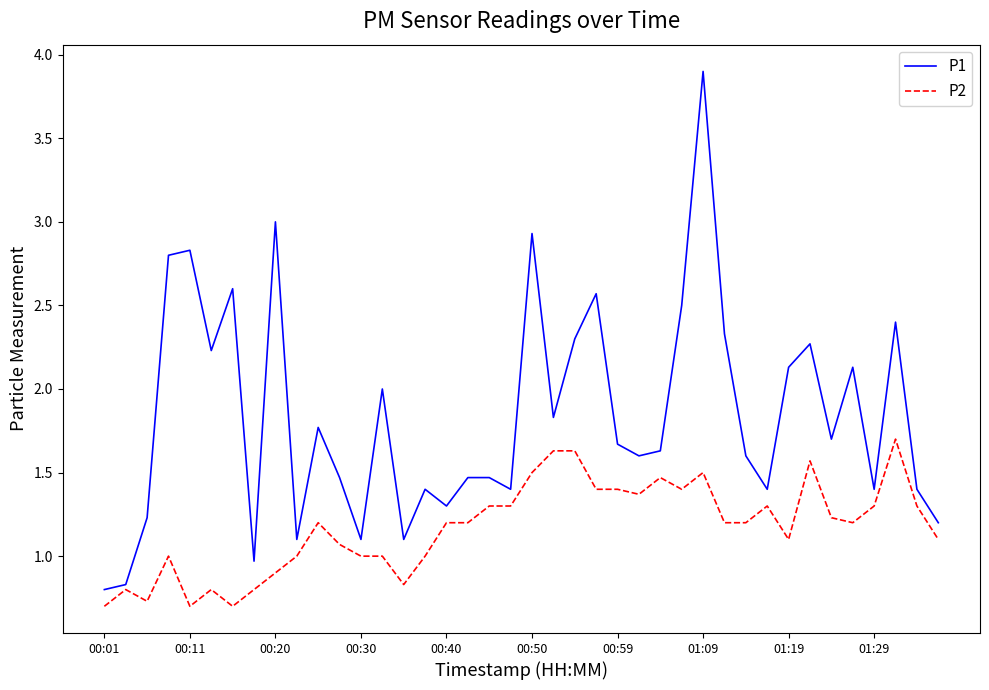

How many lines are shown in the chart?

2